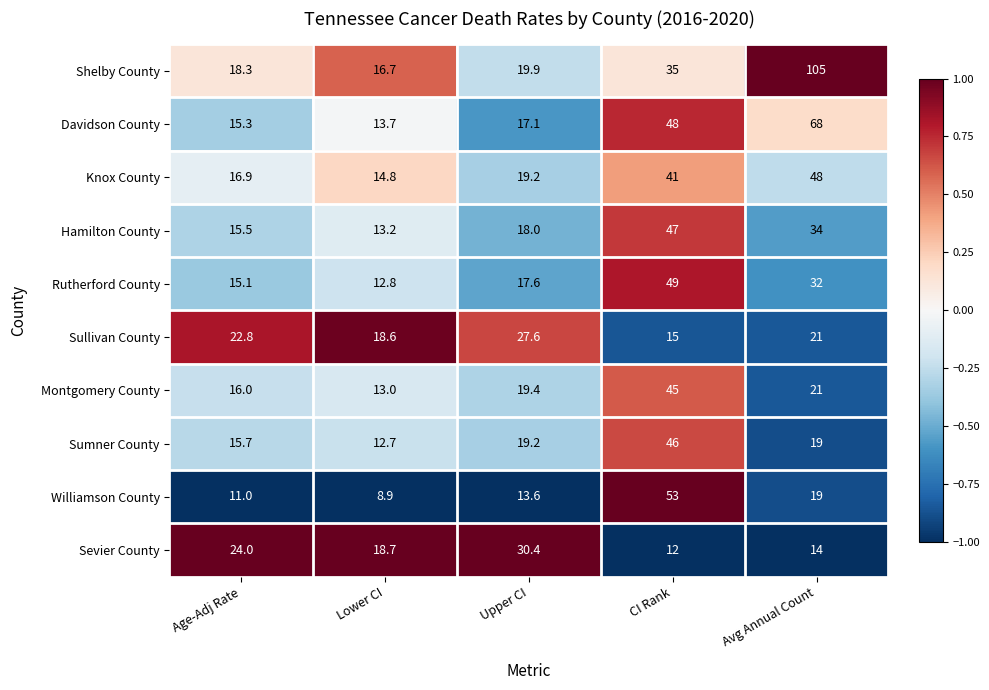

At which category does the chart reach its peak across all series?

Avg Annual Count